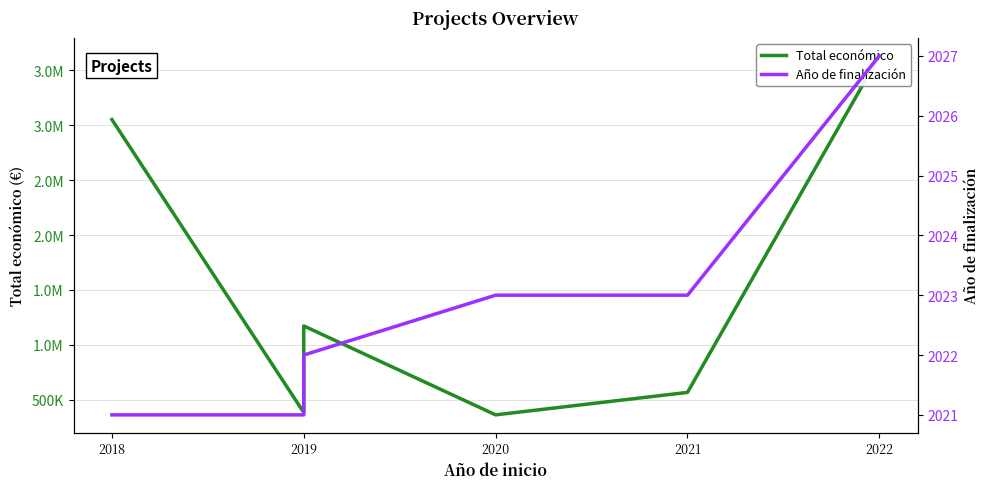

At 2022, list the series in order from smallest to largest.

Año de finalización, Total económico